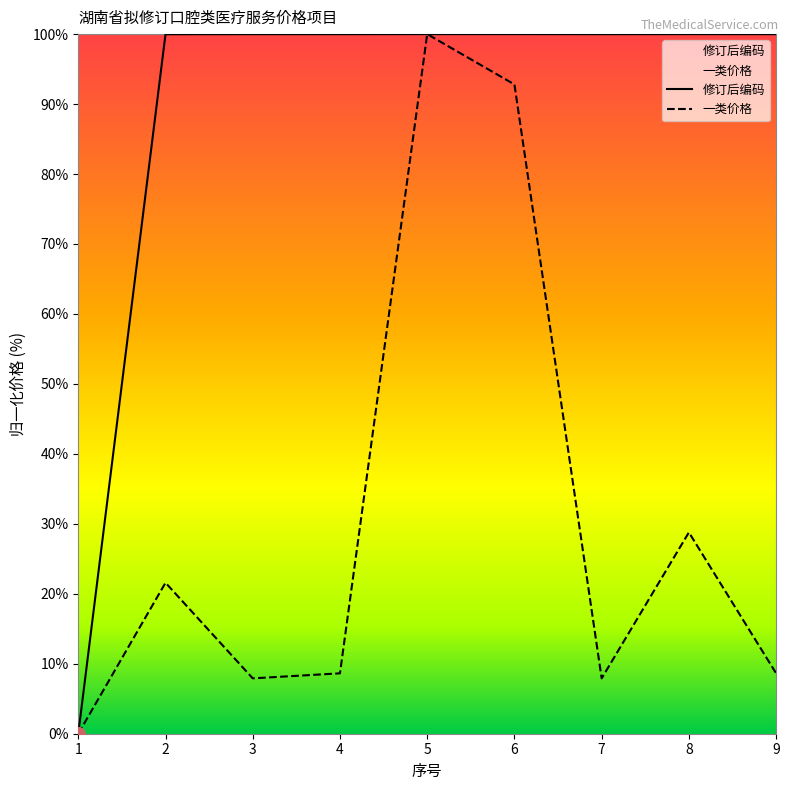

Where is the first local maximum for 一类价格?

2